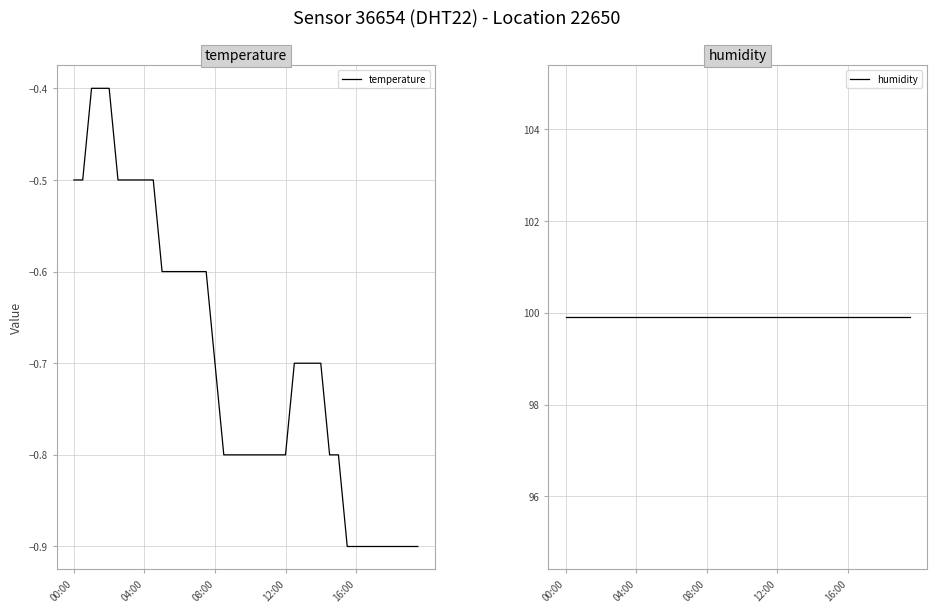

Is this an area chart (filled region under the line)?

No